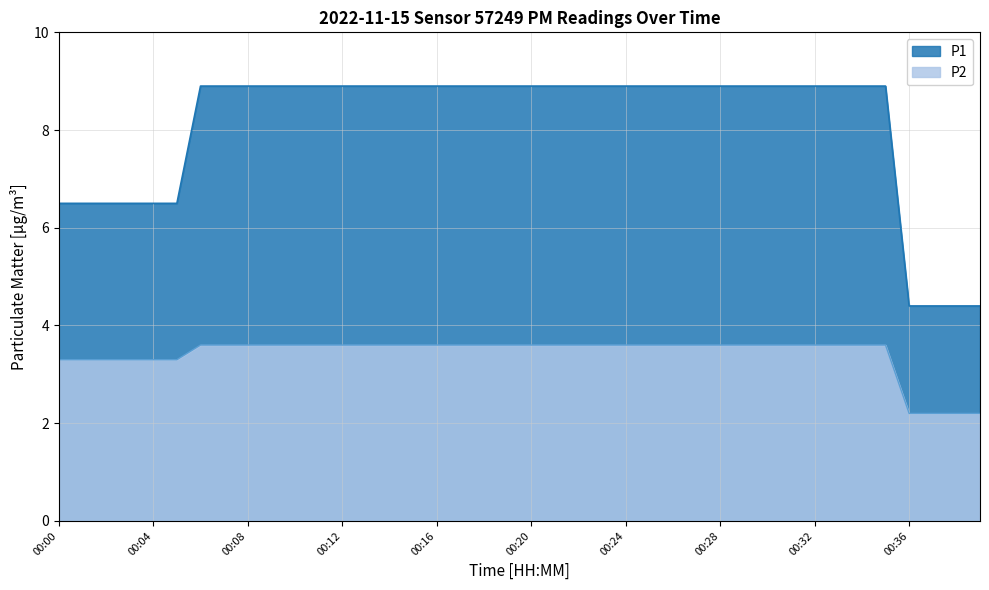

Between 00:16 and 00:22, which series saw the biggest shift?

P1